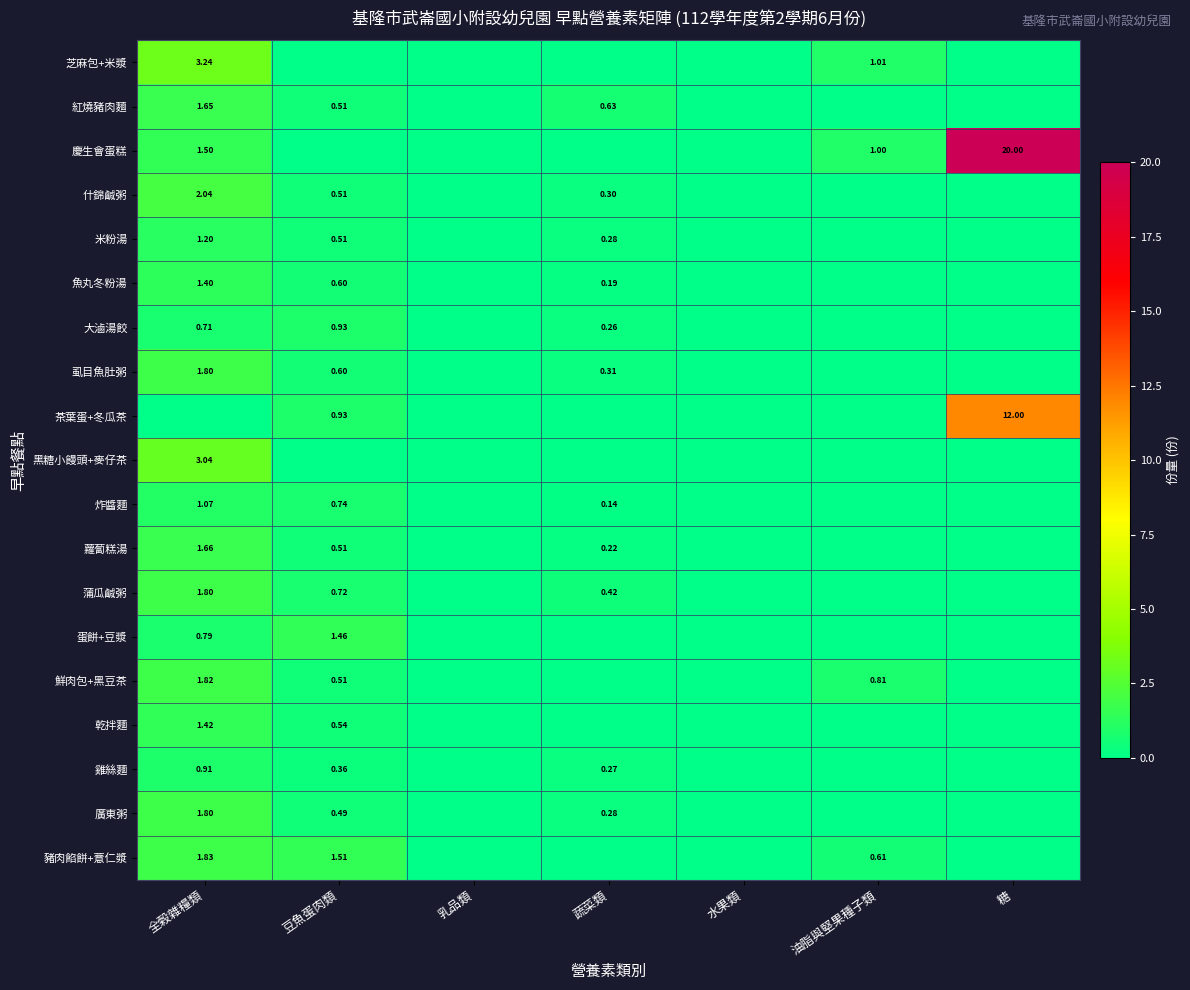

Is the value of 什錦鹹粥 at 全榖雜糧類 greater than the value of 廣東粥 at 全榖雜糧類?

Yes